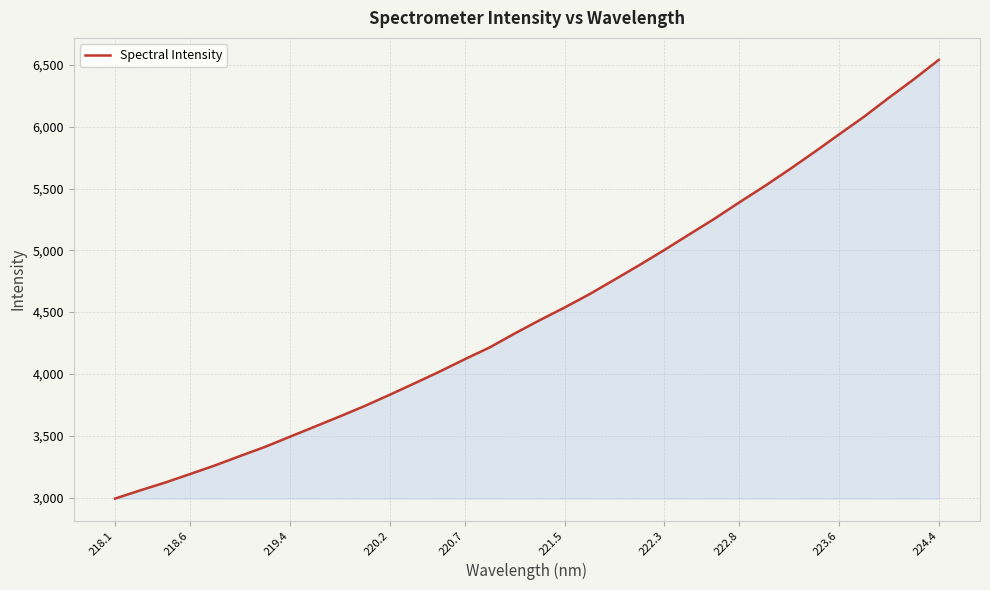

What is the greatest value displayed?

6541.2